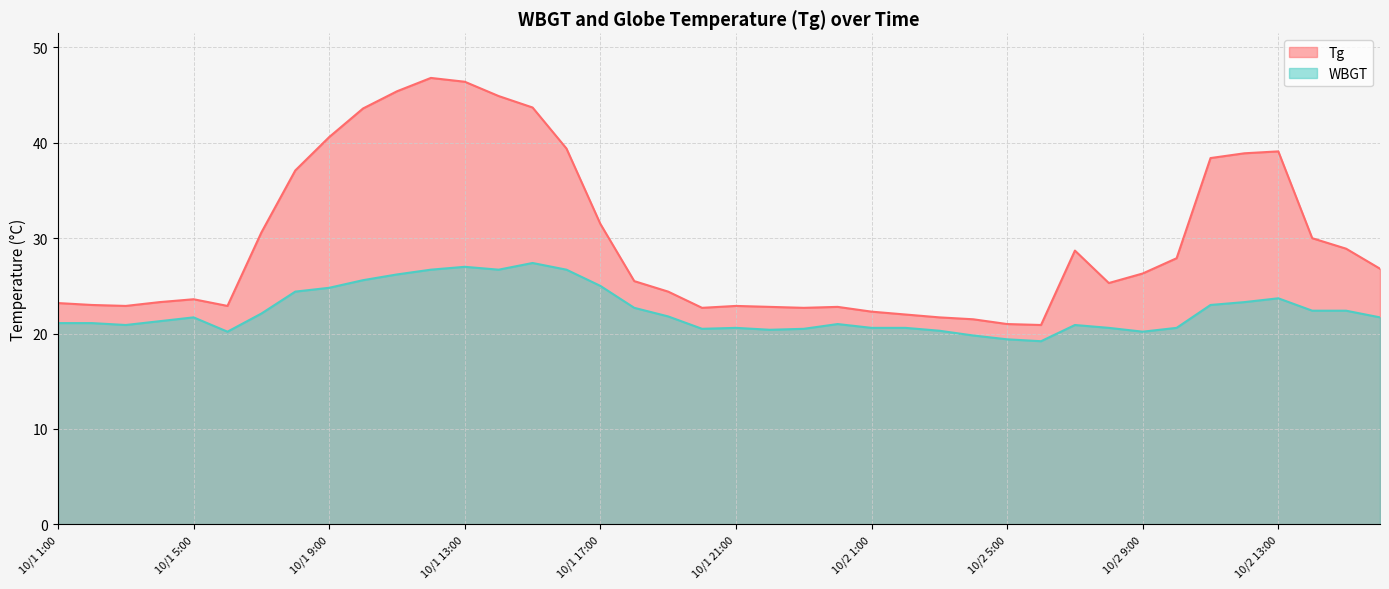

What is the total value across all series at 10/1 23:00?

43.2